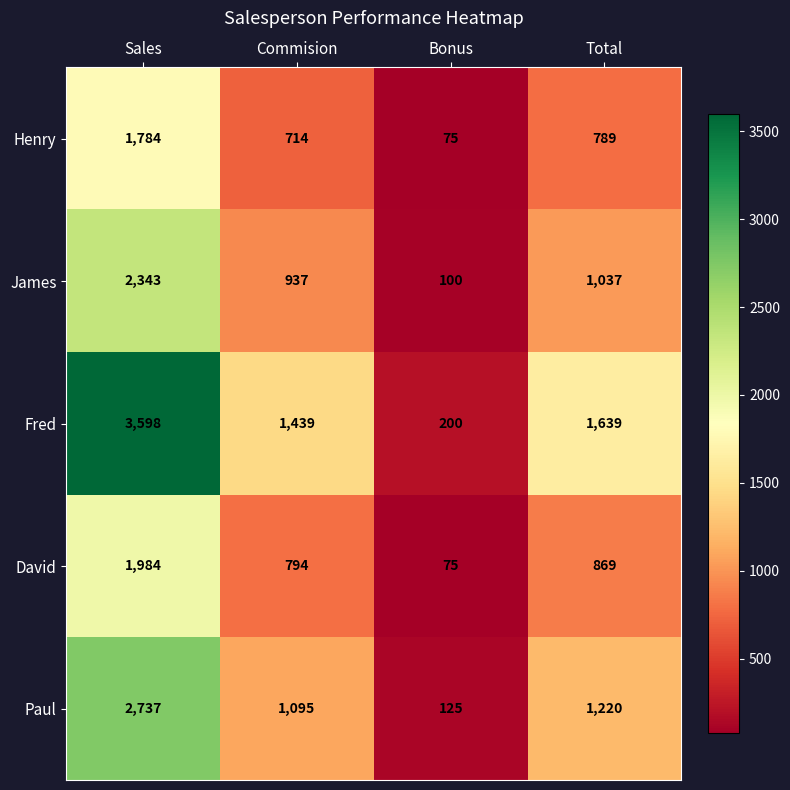

At Commision, list the series in order from largest to smallest.

Fred, Paul, James, David, Henry